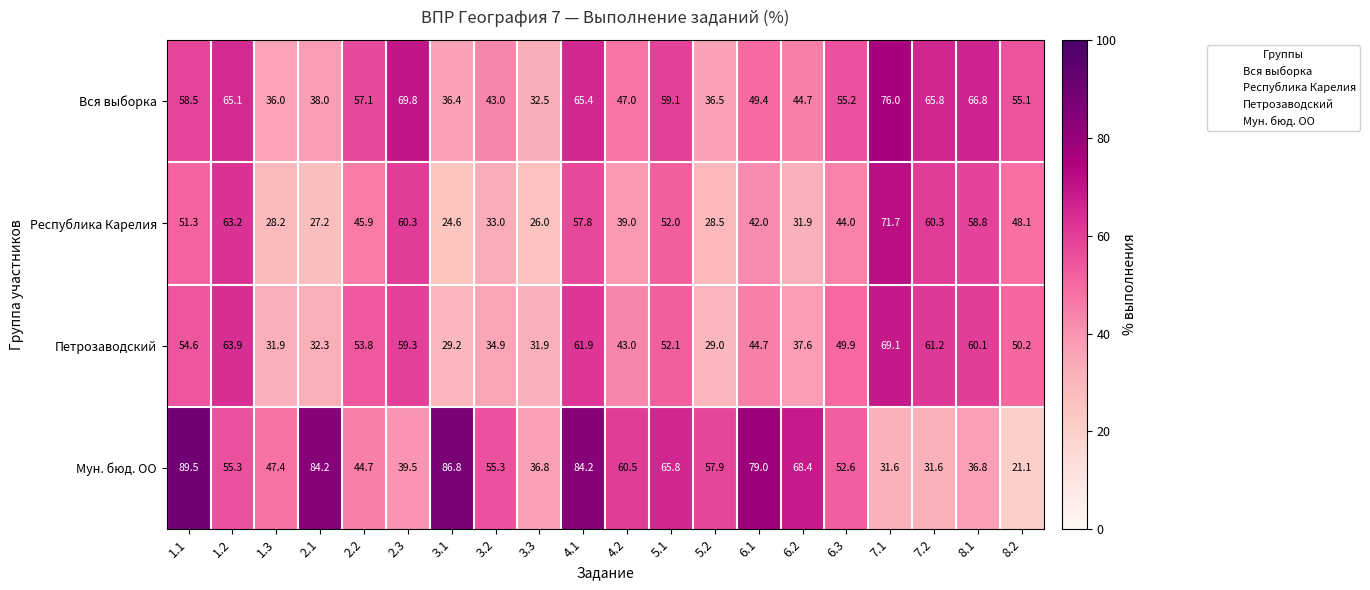

Which series has the largest total across all categories?

Мун. бюд. ОО